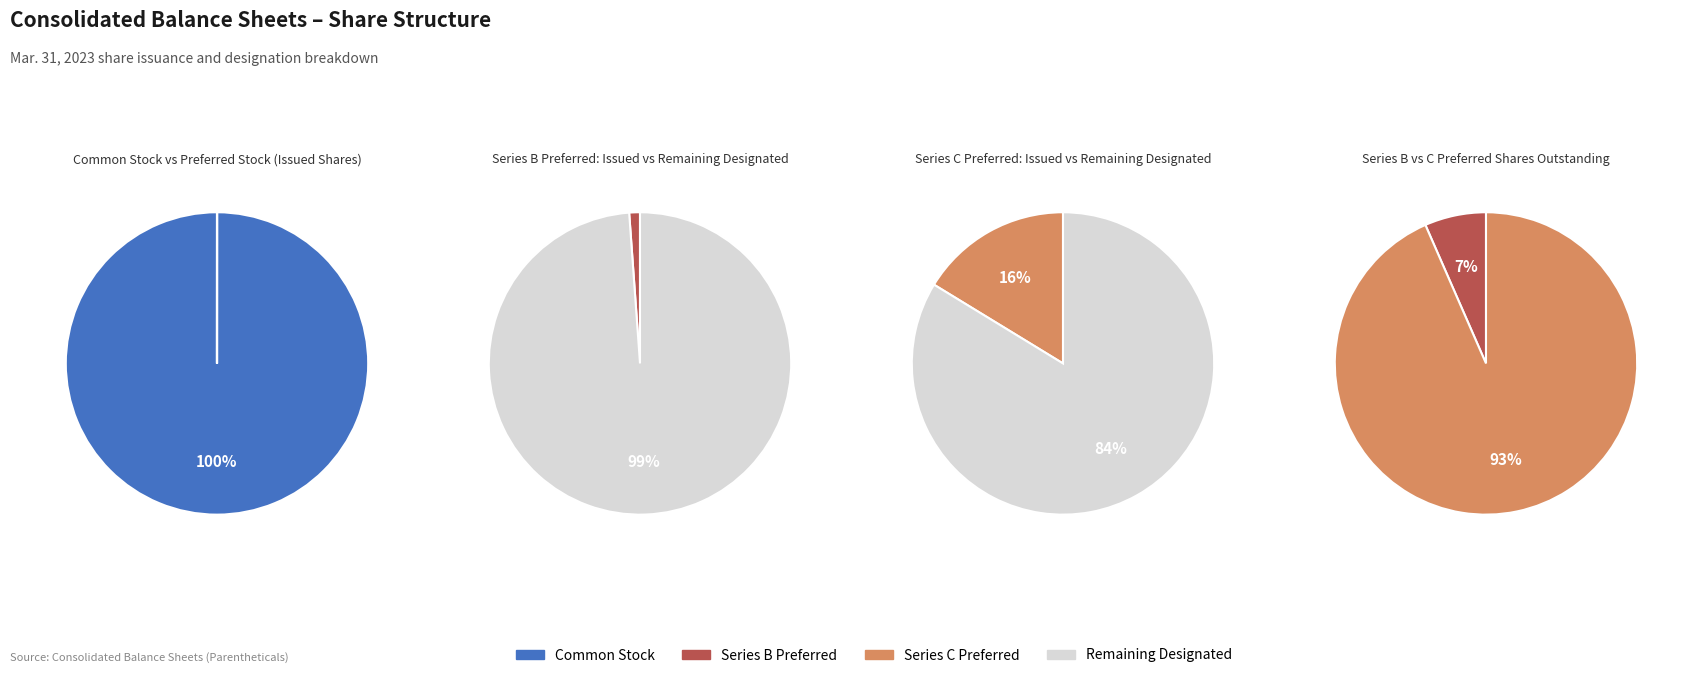

The Common stock shares issued slice represents 90% of the pie. True or false?

False